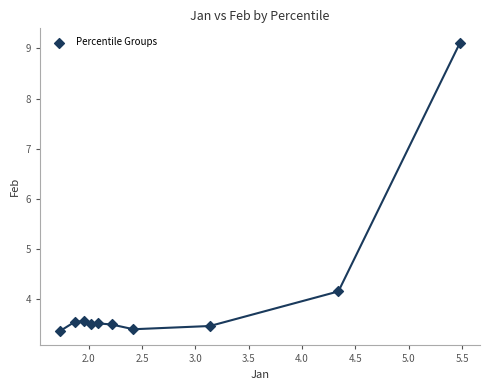

What Y value in the scatter plot is closest to 6?

4.2